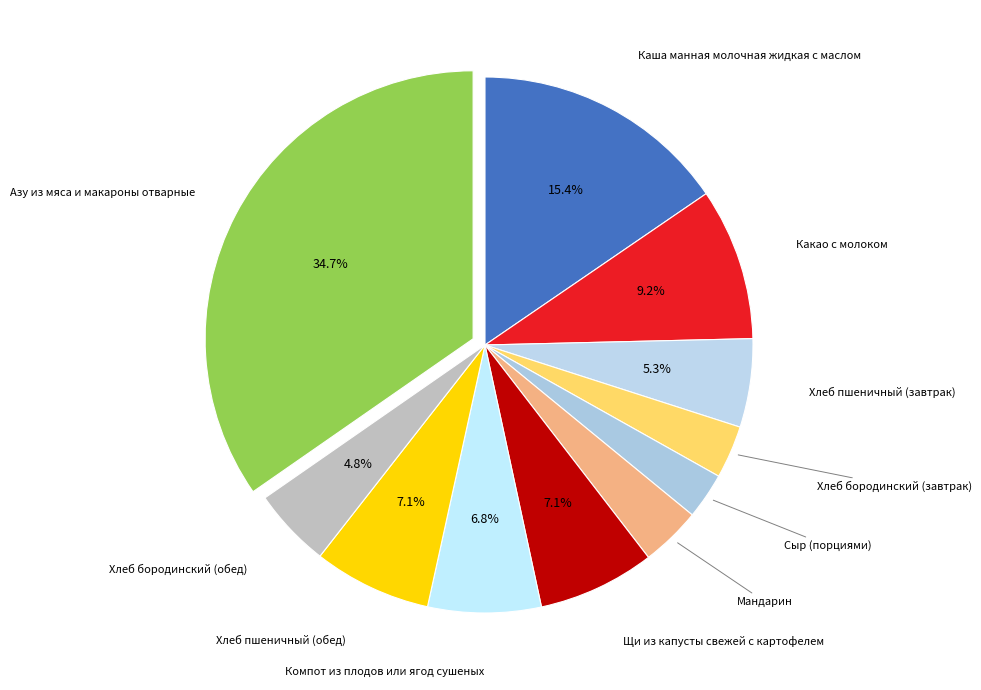

Which slice is the largest?

Азу из мяса и макароны отварные